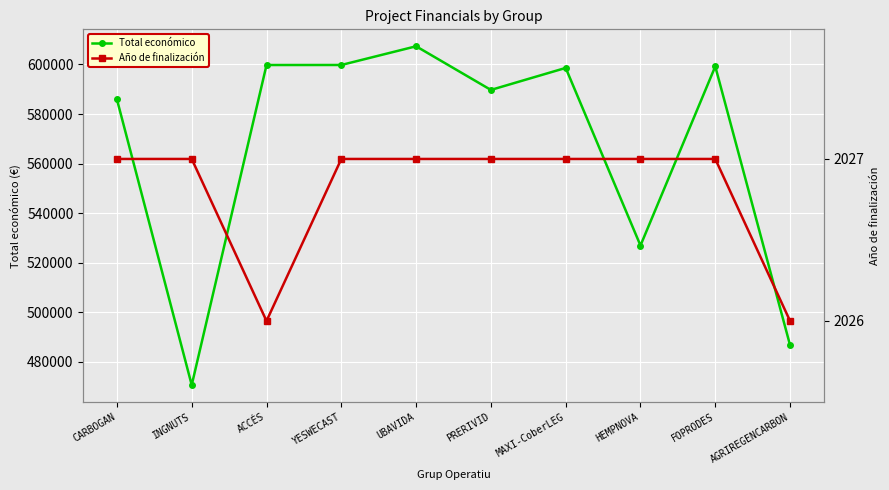

Between PRERIVID and FOPRODES, which is larger?

FOPRODES